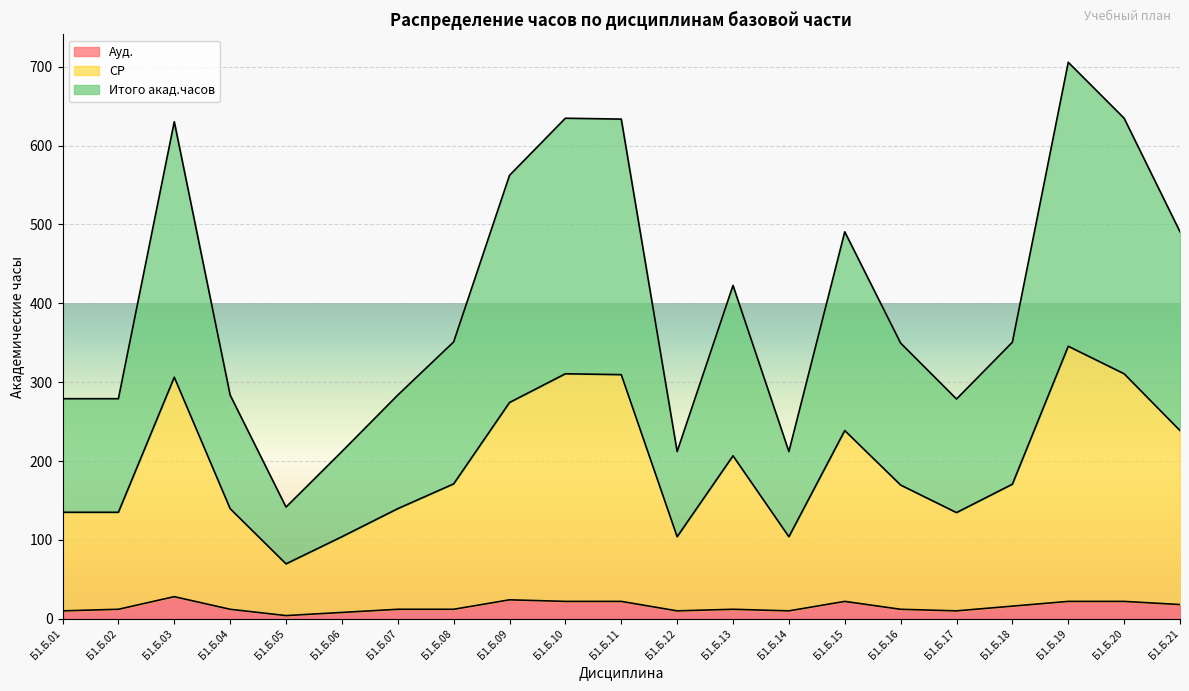

Rank the series by their average value, from lowest to highest.

Ауд., СР, Итого акад.часов